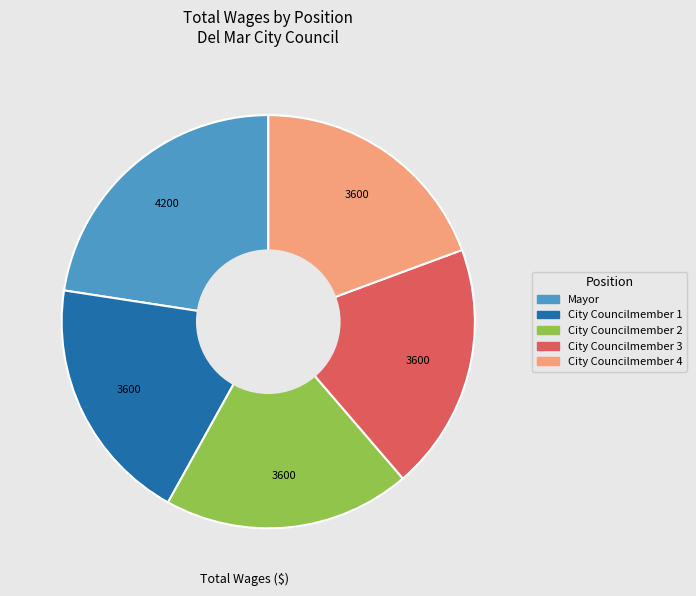

Is there a majority slice in this chart?

No